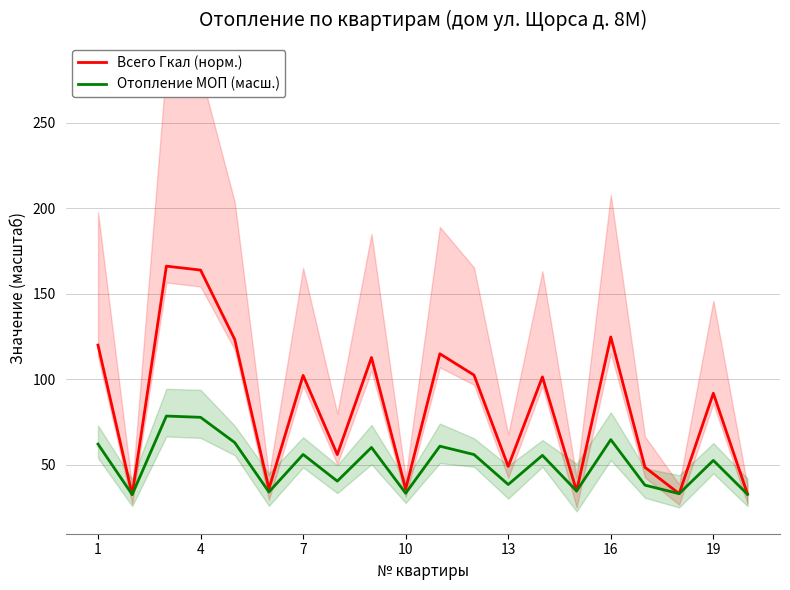

The Всего Гкал (норм.) series shows 180.9 at 16. True or false?

False